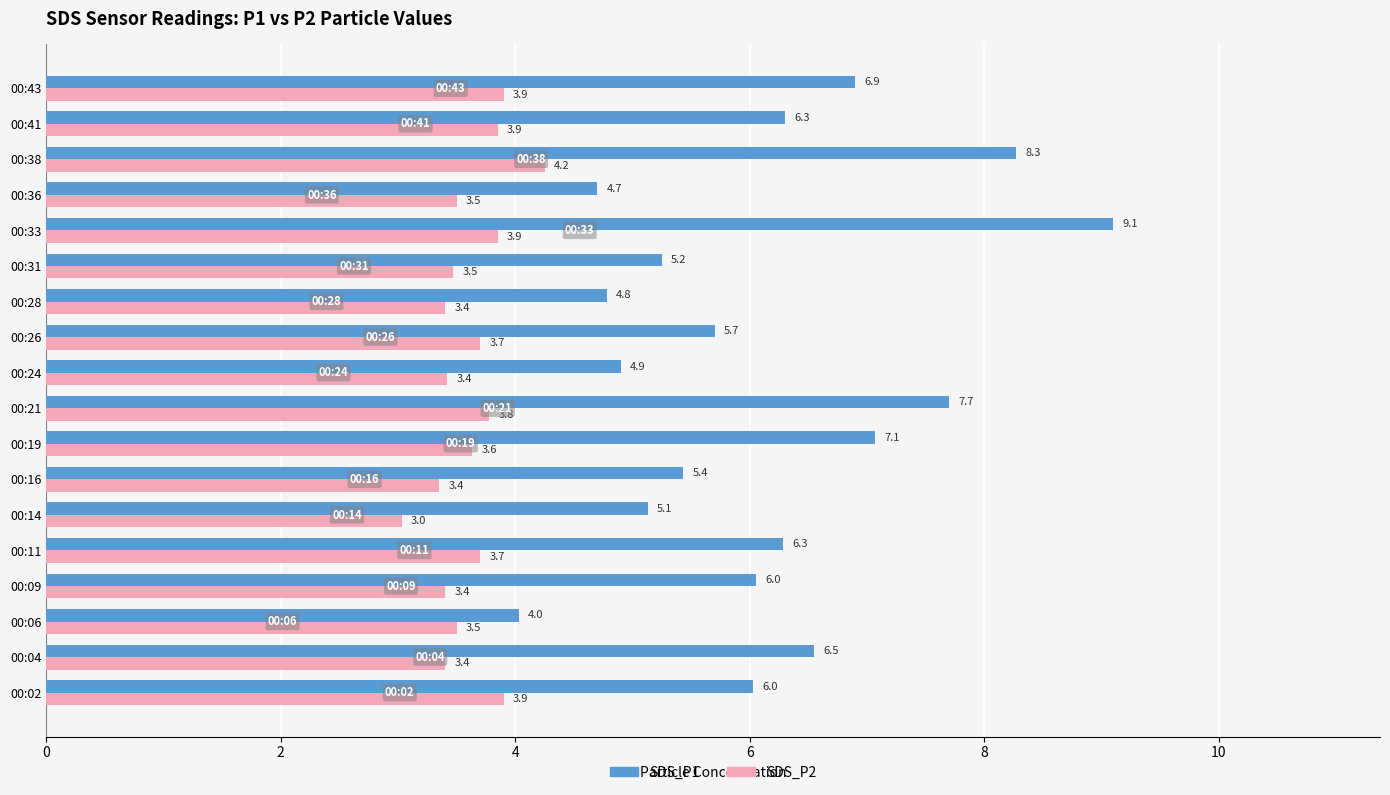

At which label does SDS_P1 reach its minimum?

00:06